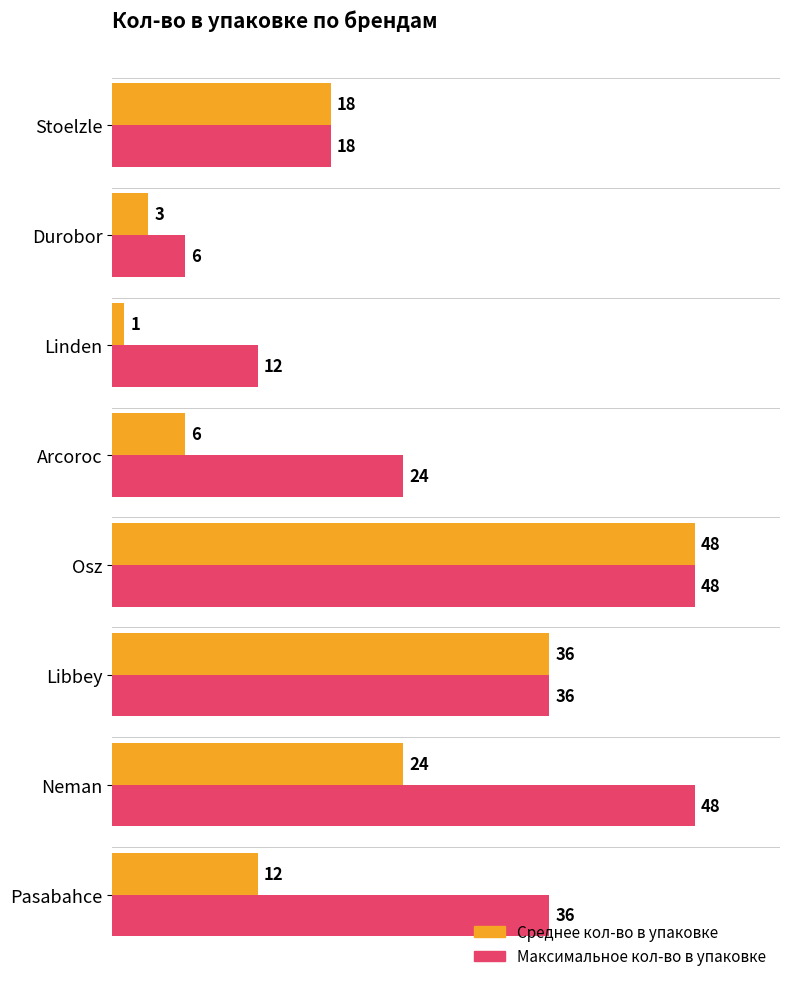

Count the Максимальное кол-во в упаковке values in the range 18 to 48.

6